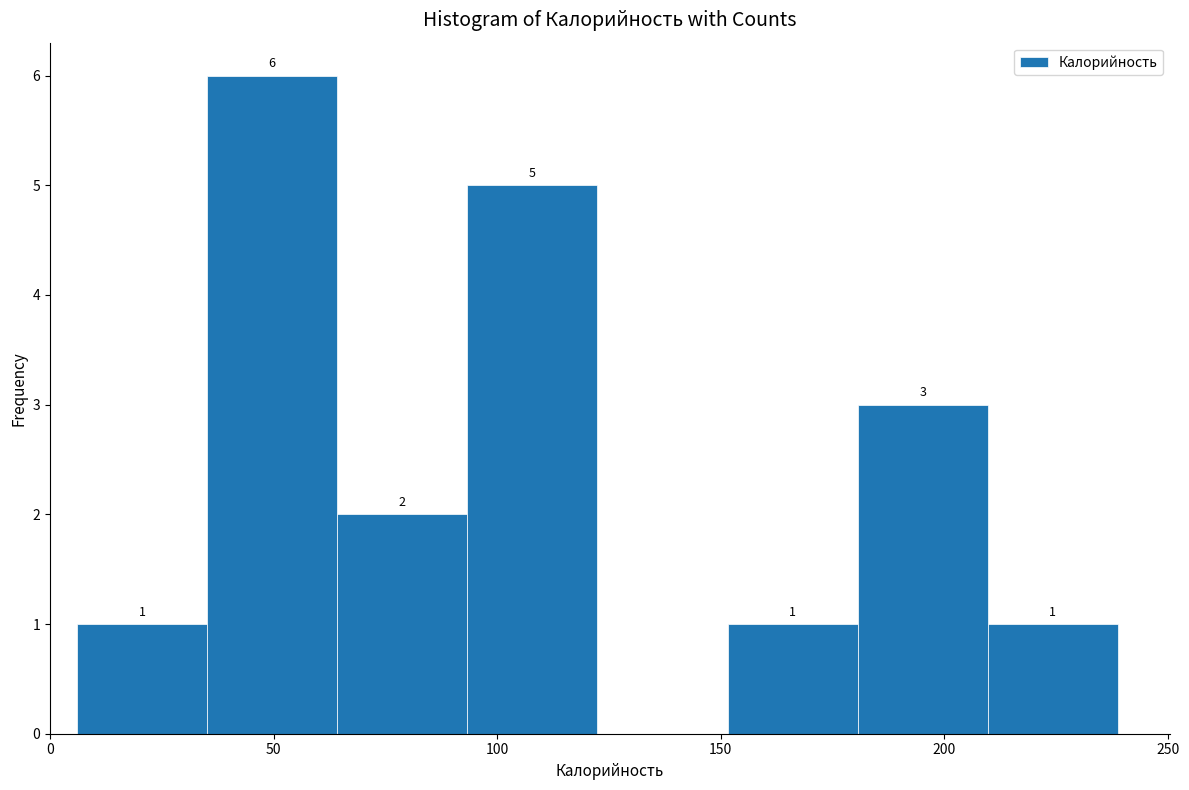

Over which range of the x-axis is the bar tallest?

35 to 65